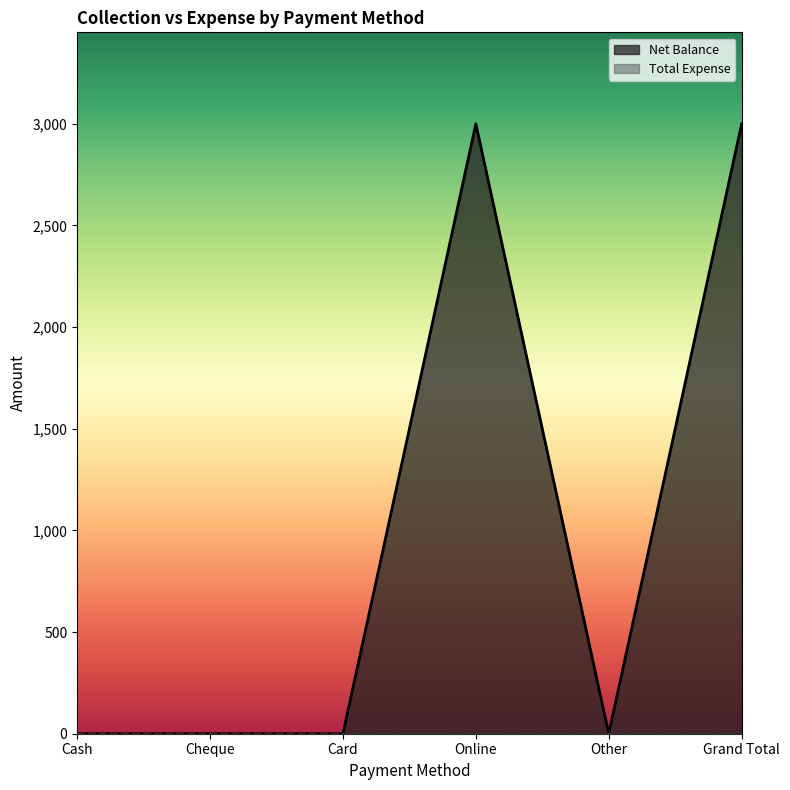

Where is the first local maximum?

Online